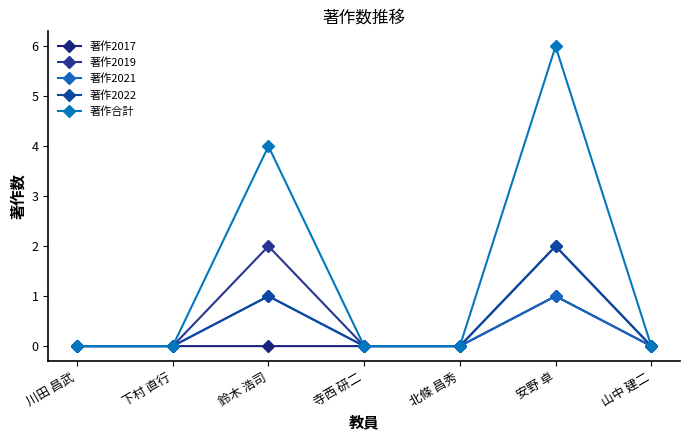

Count the number of data series in this chart.

5